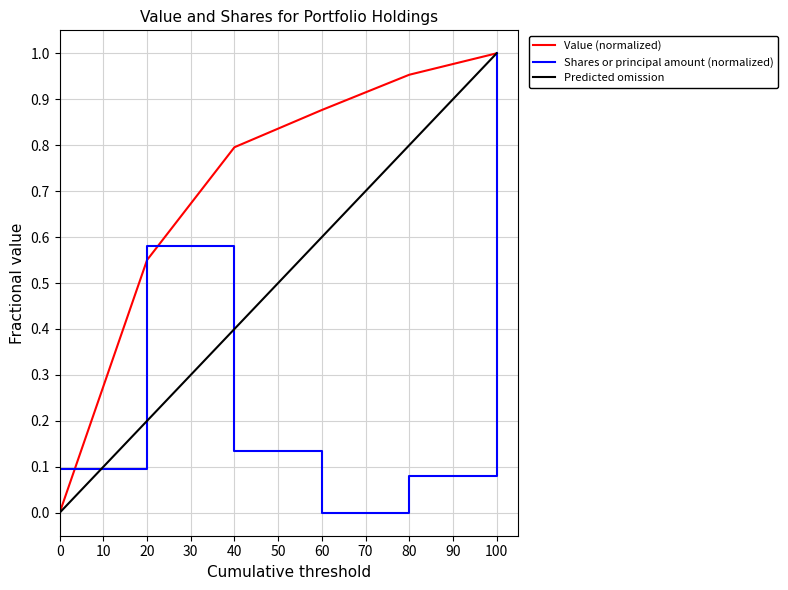

List the labels in order of Value (normalized) value, smallest first.

0, 20, 40, 60, 80, 100